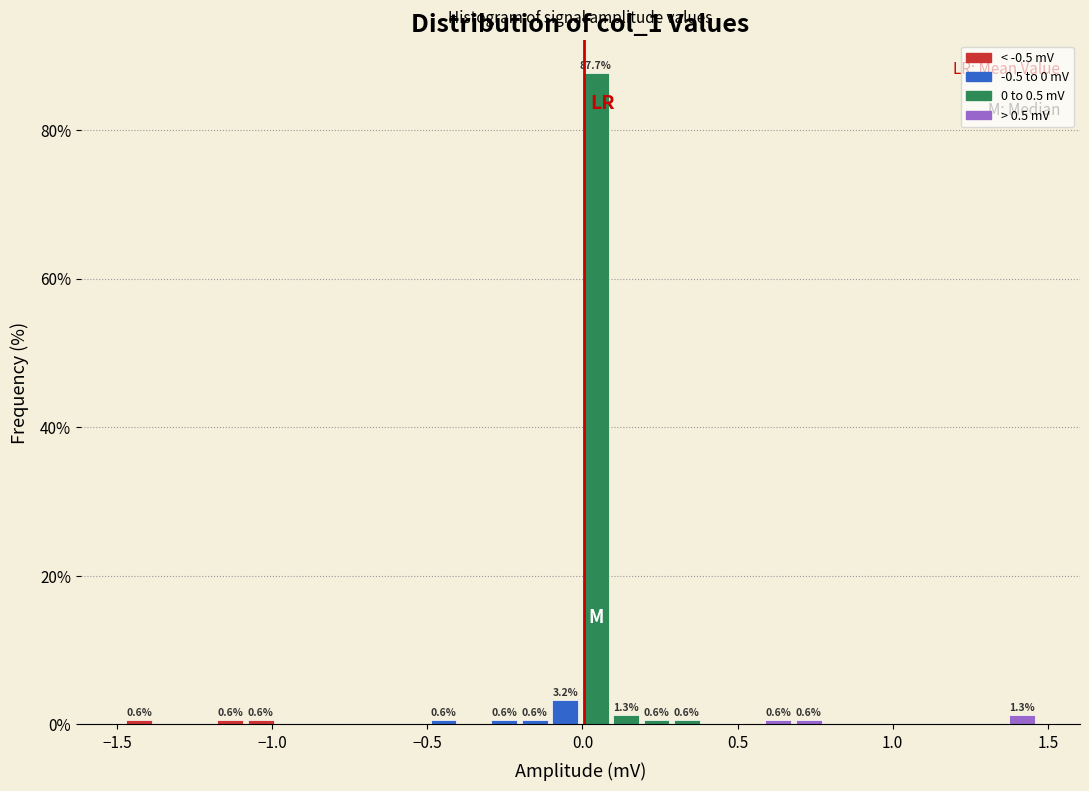

Read against the x-axis, roughly where is the centre of the tallest bar?

0.05